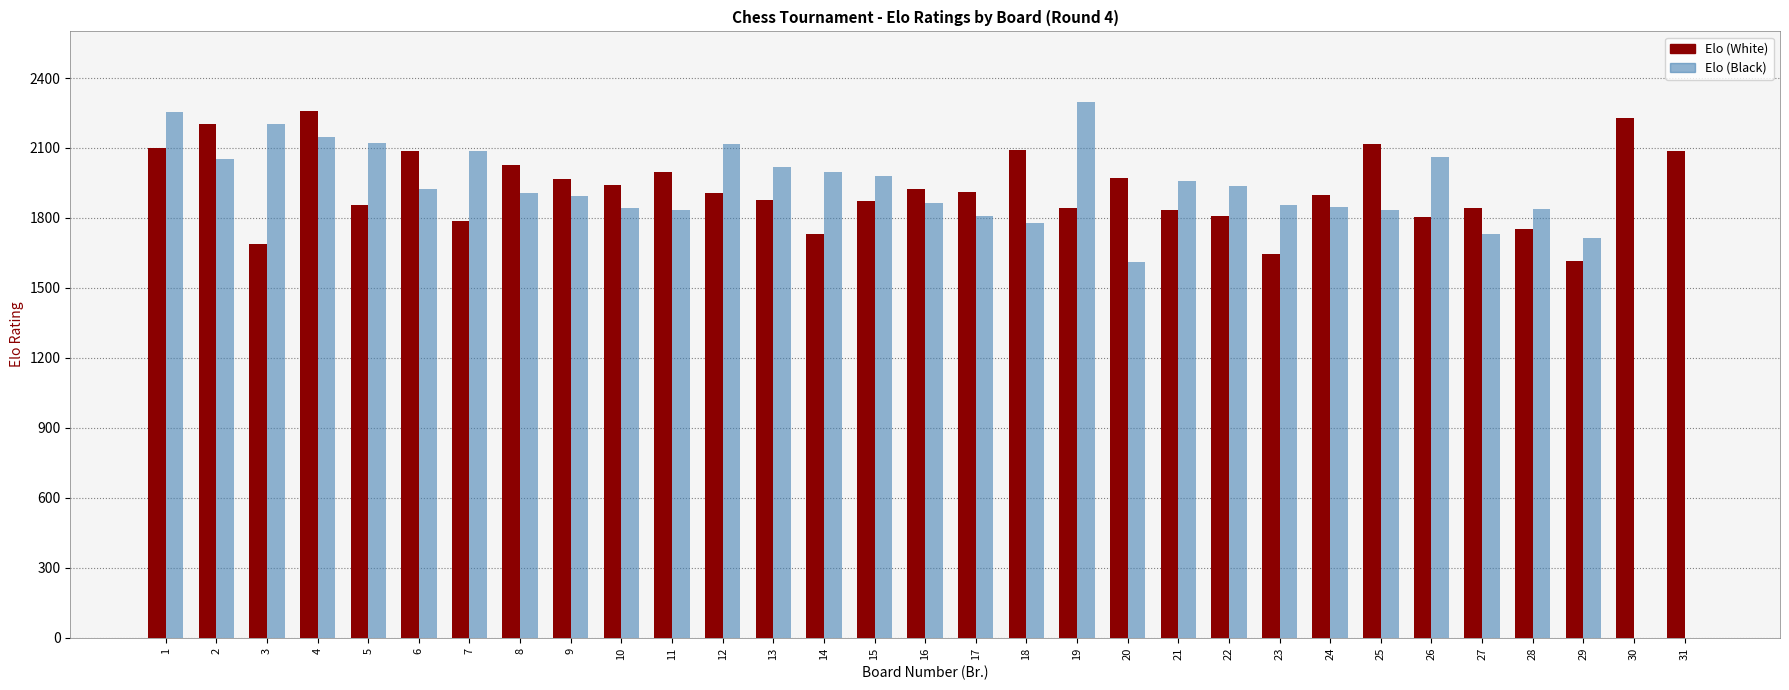

What is the total value across all series at 26?

3865